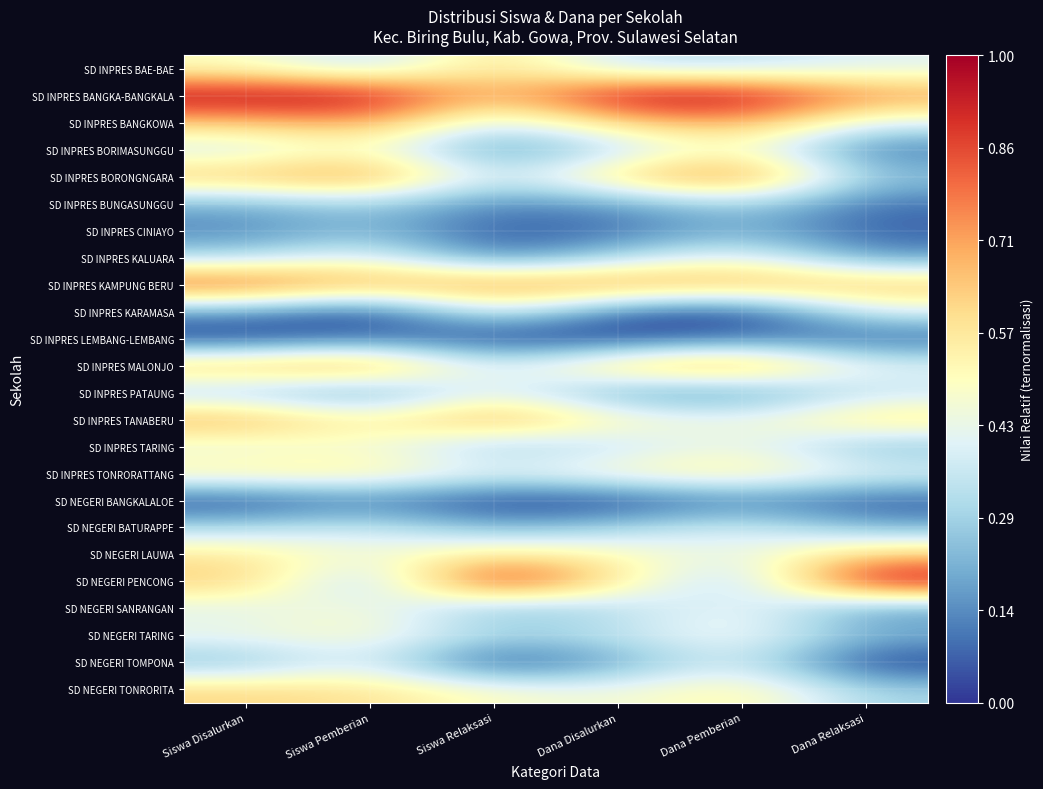

At how many categories does at least one series exceed 0?

6